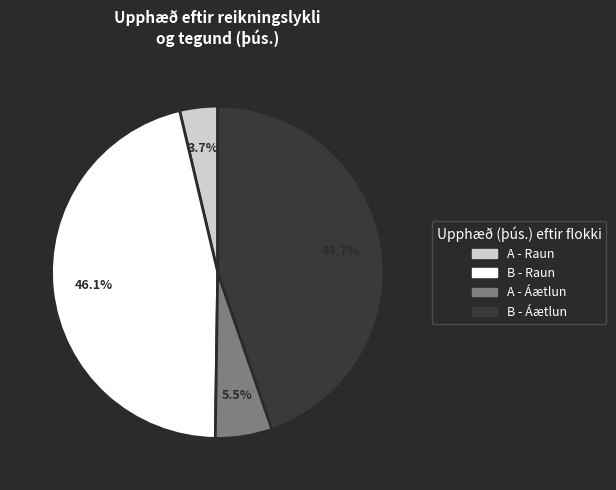

Does any single category account for the majority?

No